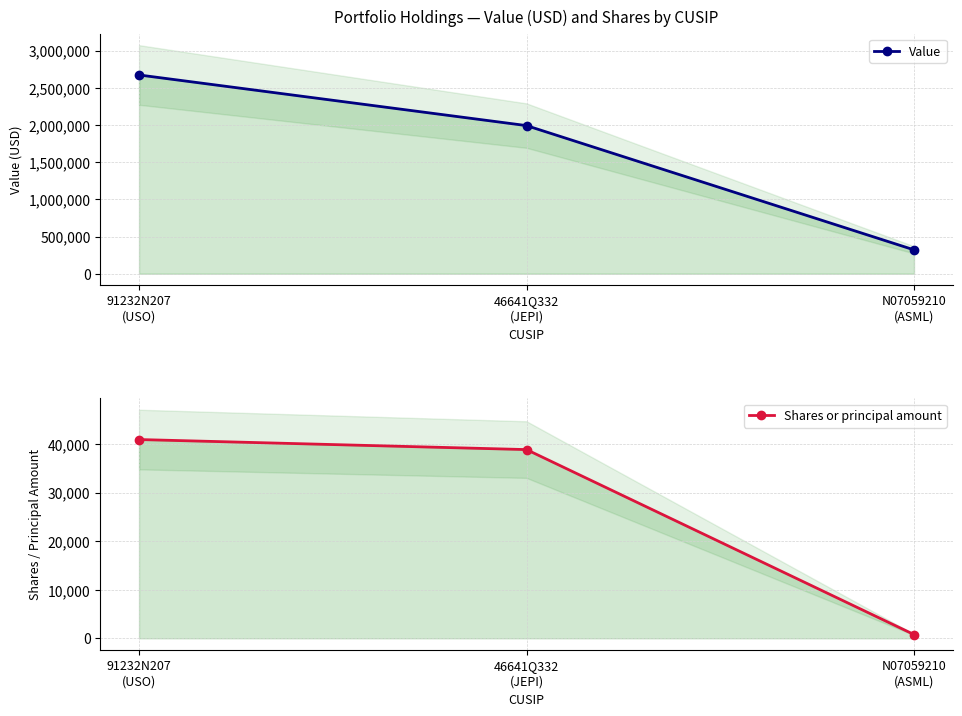

Between N07059210
(ASML) and 91232N207
(USO), which is larger?

91232N207
(USO)